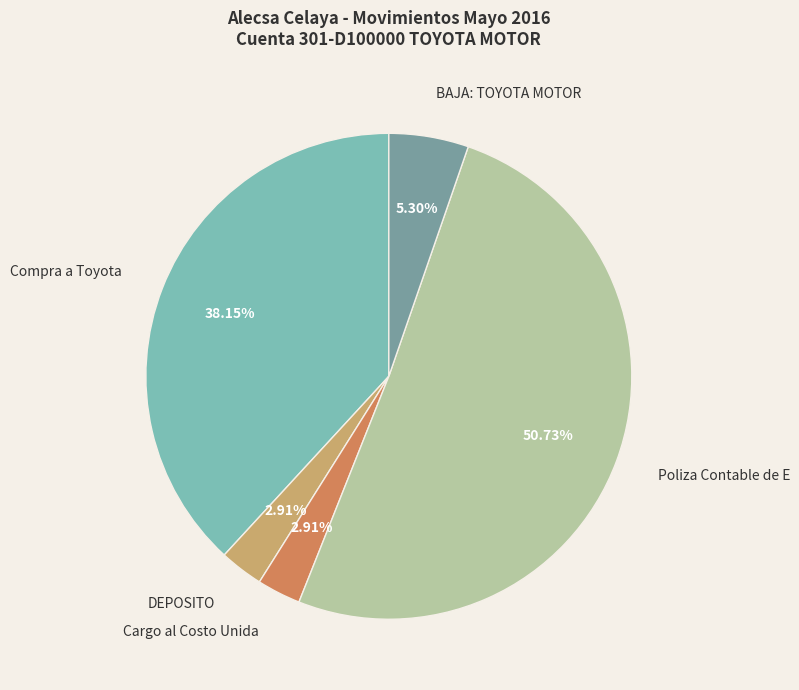

Does Poliza Contable de E account for over 50% of the chart?

Yes